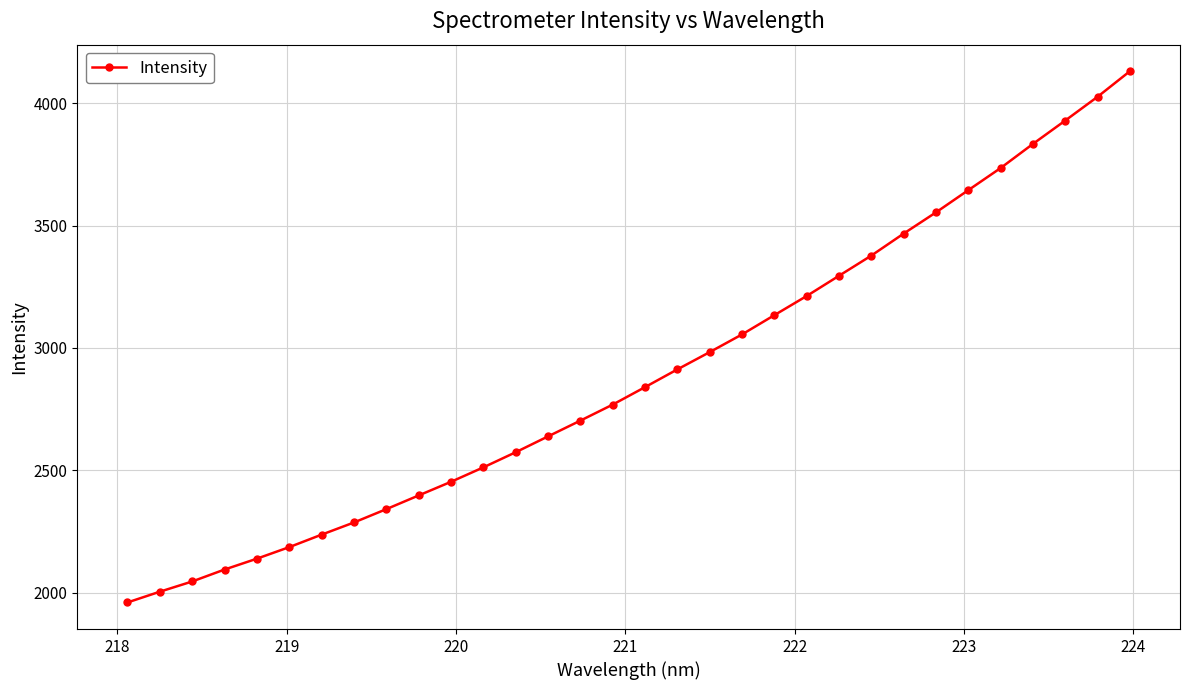

Count the number of values greater than 2840.

16